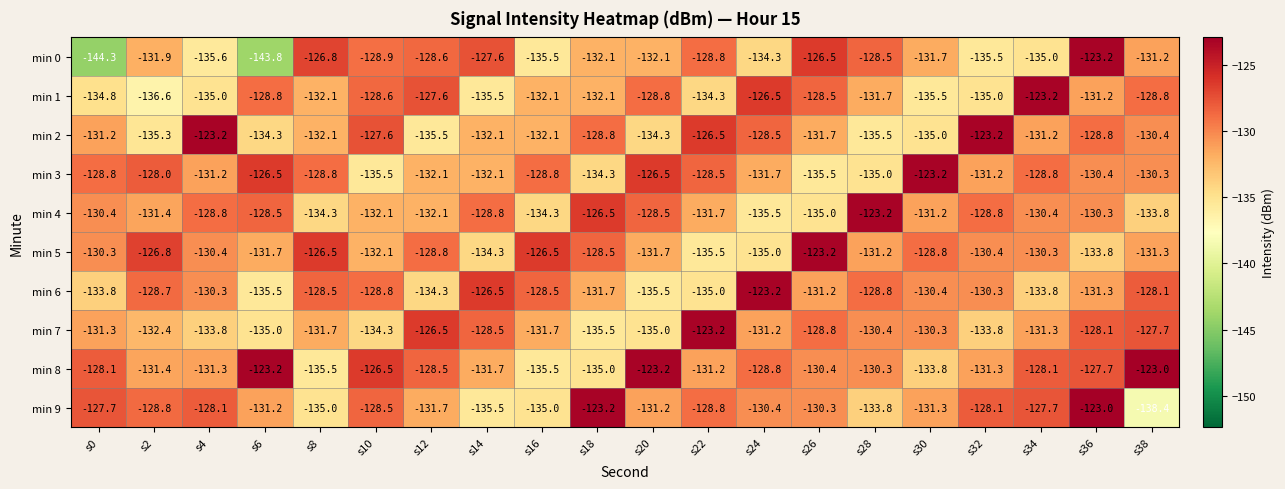

What is the difference between the second highest and minimum values in the min 0 series?

17.8